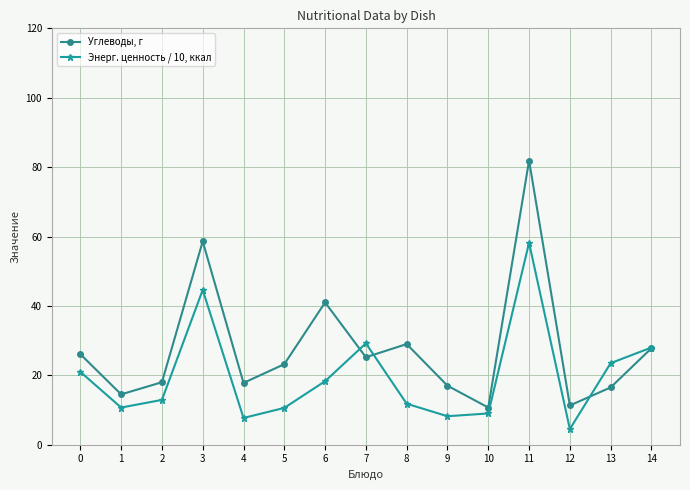

At which category does Энерг. ценность / 10, ккал reach its first local peak?

3